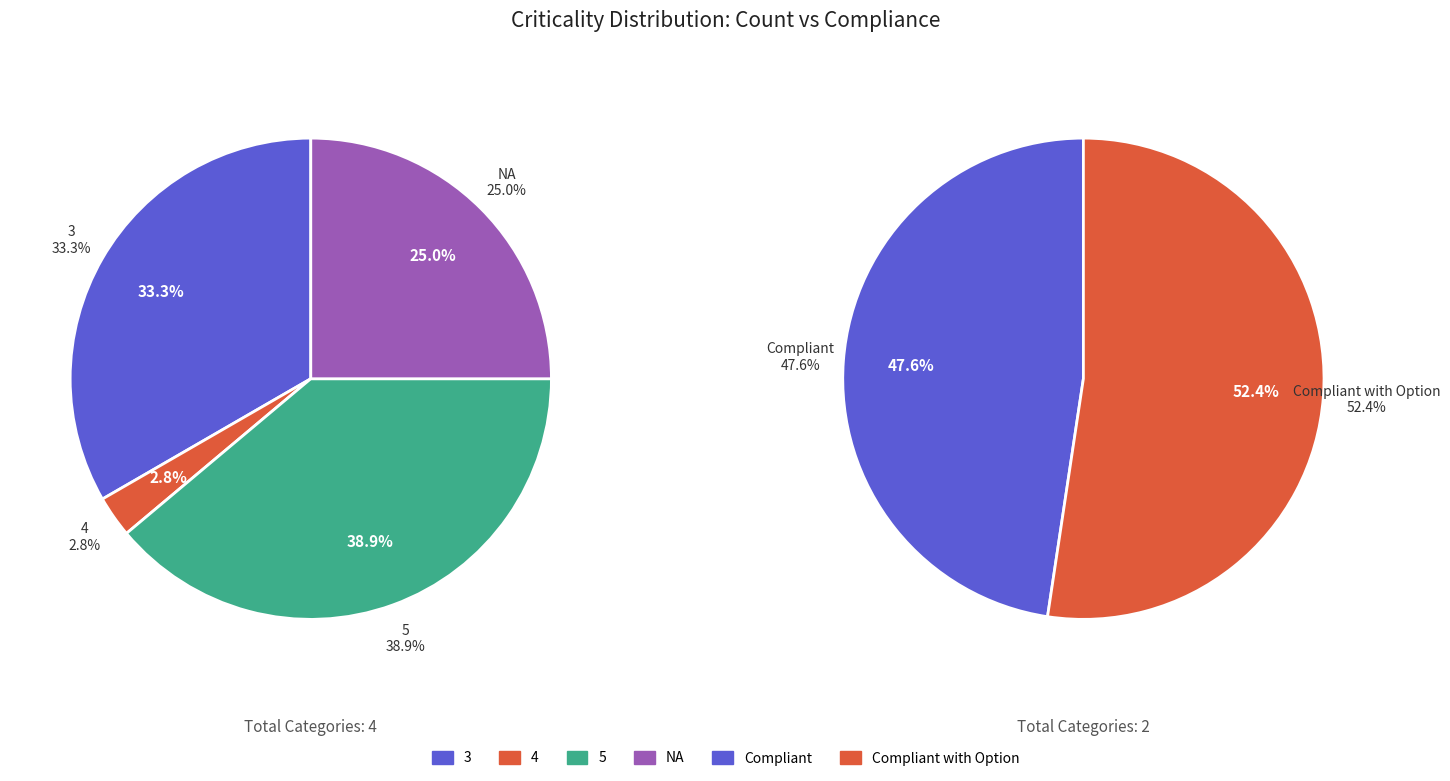

Count the number of slices in the pie.

2